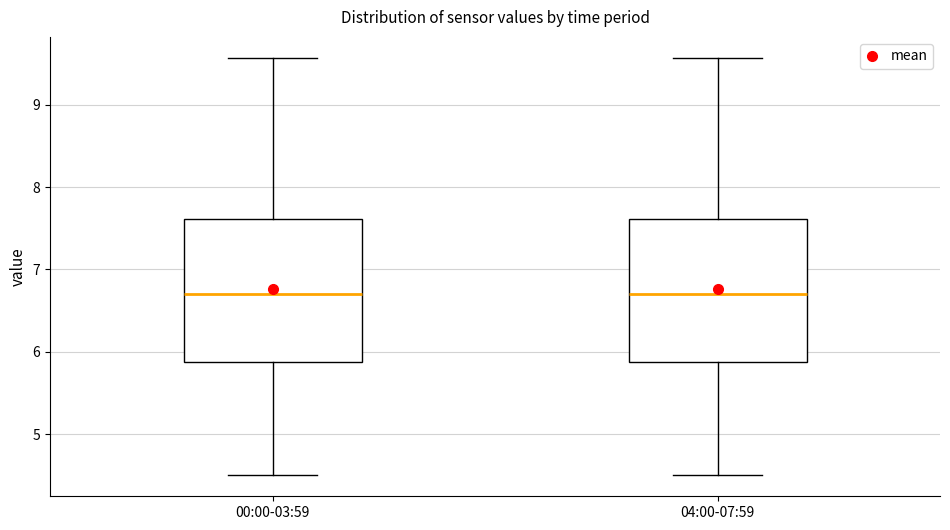

Reading left to right, read every box against the y-axis: the position of its median line, the range the box covers, and the ends of its whiskers. The values are not printed on the chart, so give them approximately, as read against the axis.

00:00-03:59: median 6.7, box 5.9 to 7.6, whiskers 4.5 to 9.6
04:00-07:59: median 6.7, box 5.9 to 7.6, whiskers 4.5 to 9.6